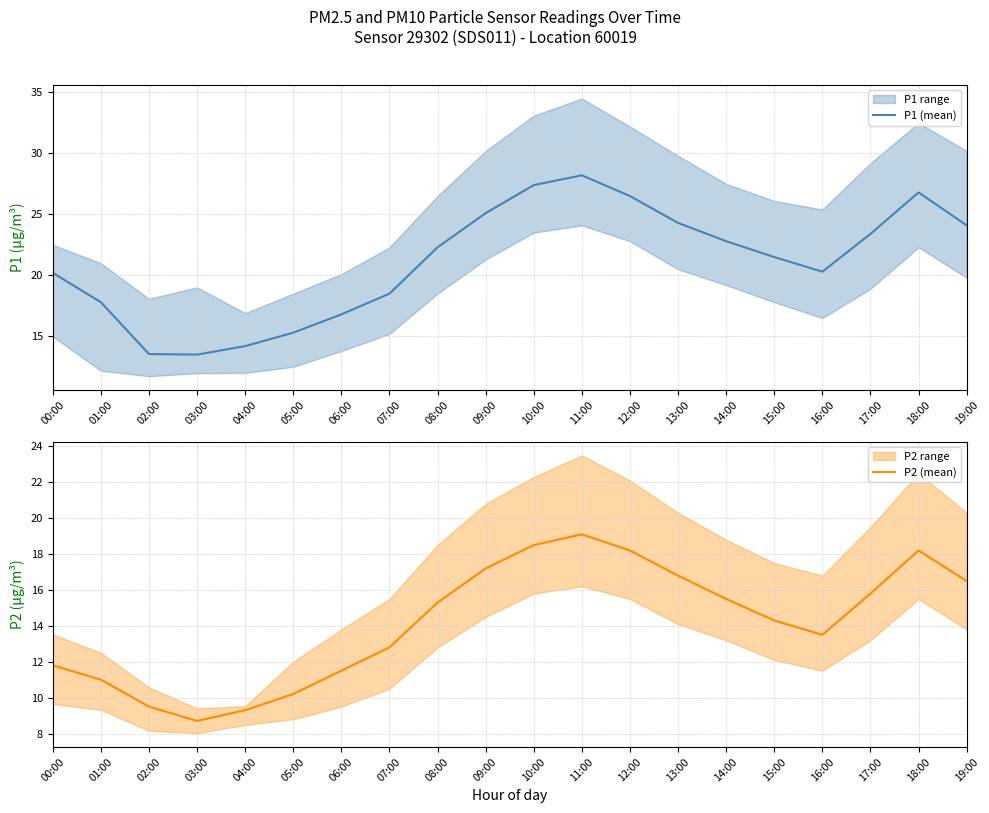

True or false: P1 (mean) and P2 (mean) intersect in this chart.

False